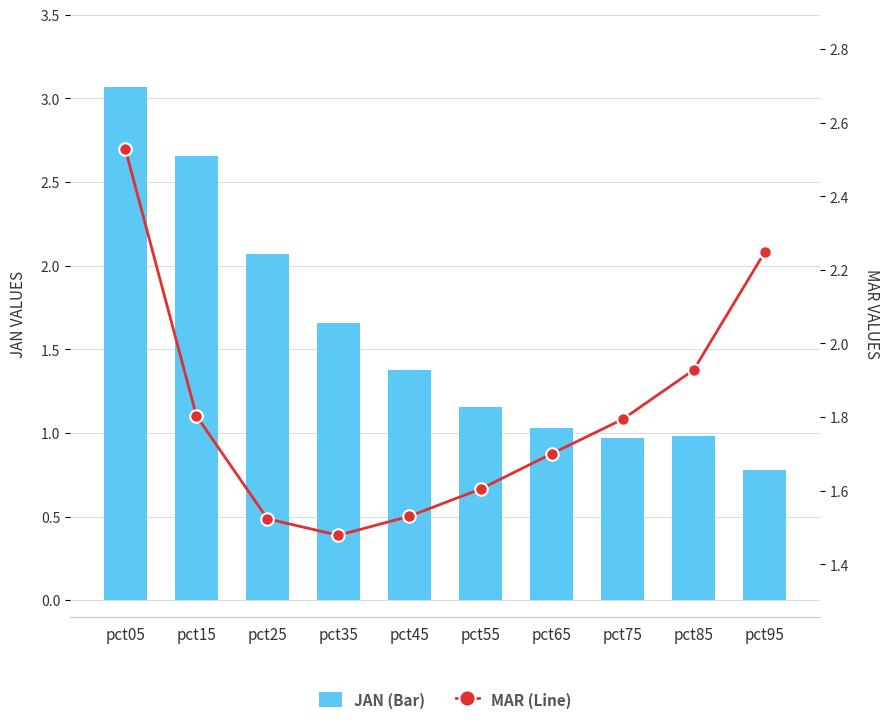

The Jan series shows 0.3 at pct55. True or false?

False